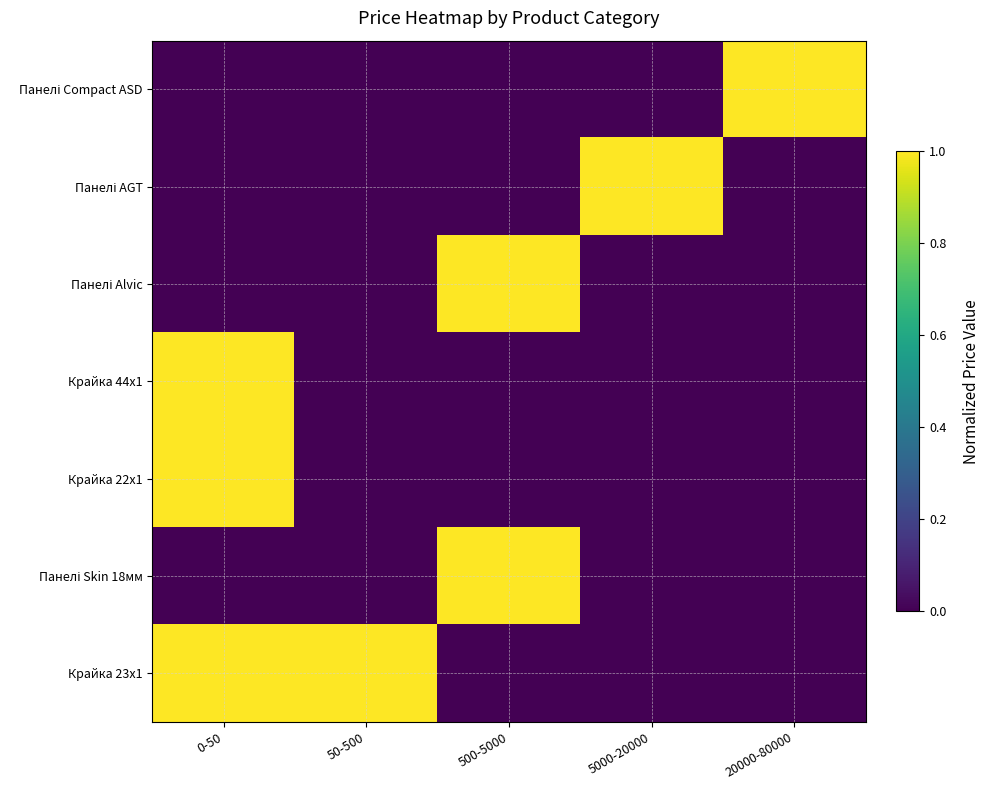

Rank the series at 5000-20000 from lowest to highest value.

Панелі Compact ASD, Панелі Alvic, Крайка 44x1, Крайка 22x1, Панелі Skin 18мм, Крайка 23x1, Панелі AGT